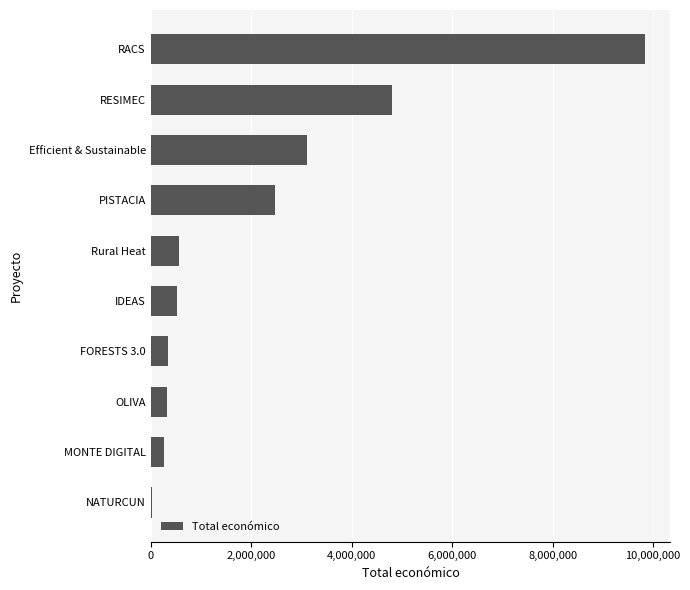

What is the maximum value shown in the chart?

9847932